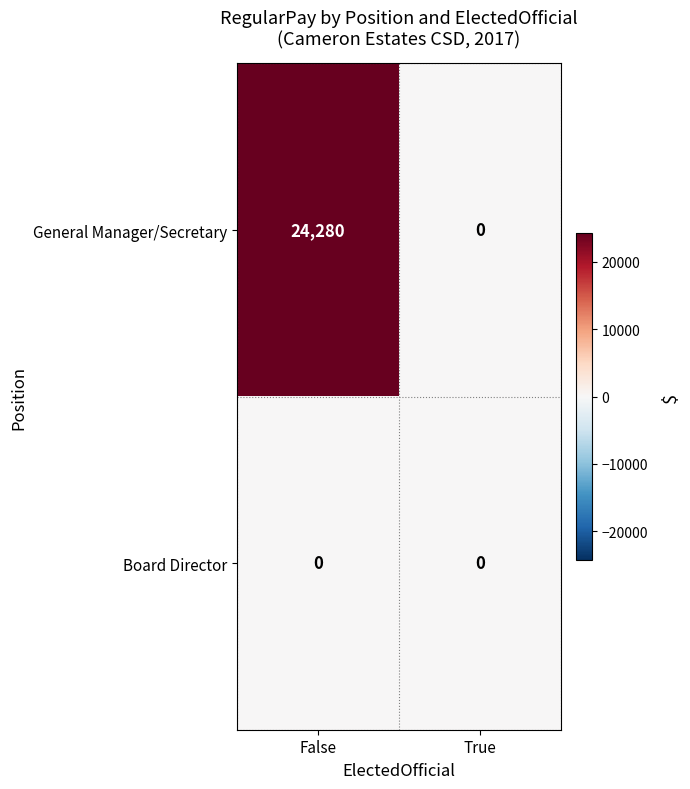

List the series in order of their overall mean, lowest first.

Board Director, General Manager/Secretary